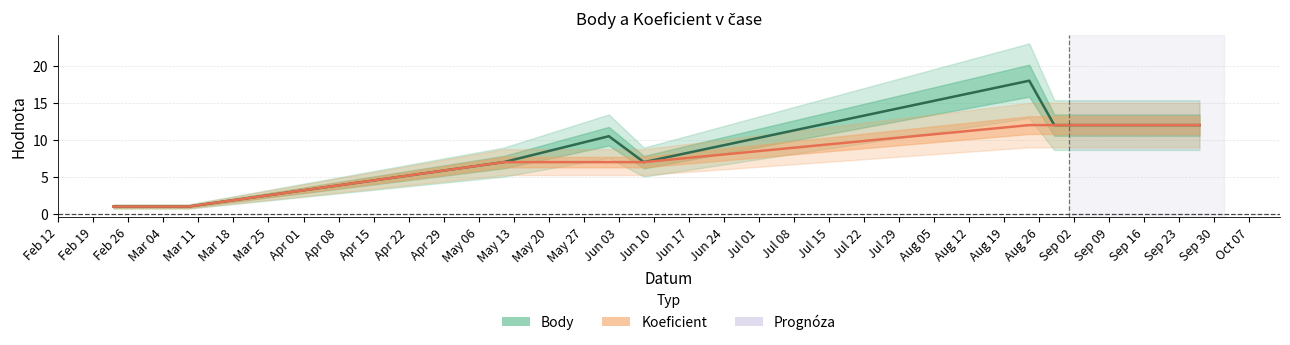

Where is the first local minimum for Body?

Mar 11